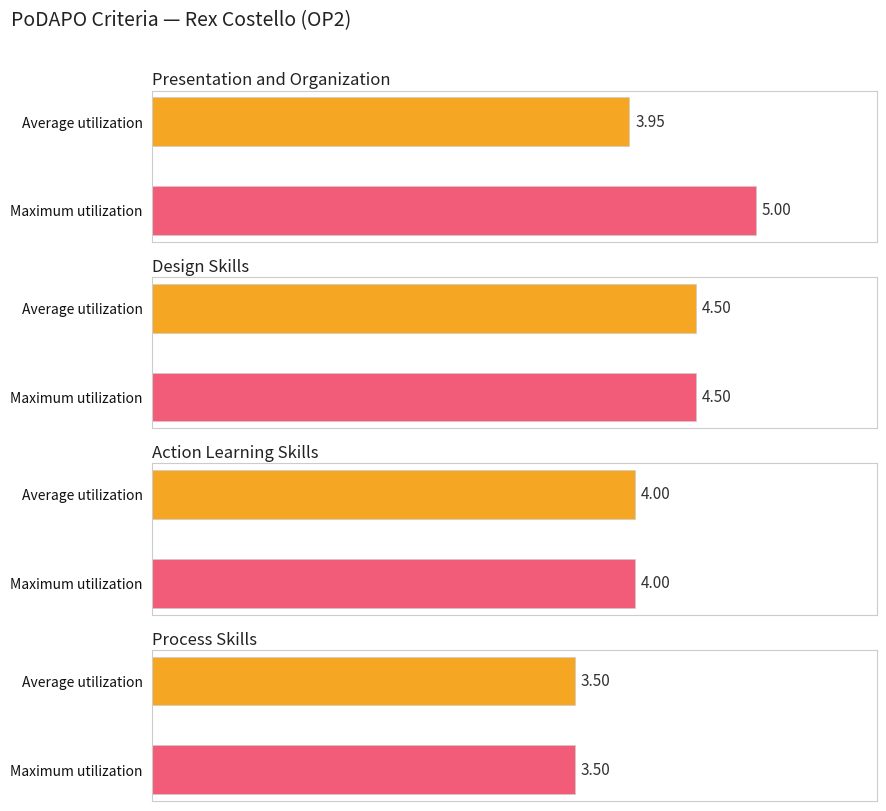

At which label is Maximum utilization closest to 4?

Action learning skills